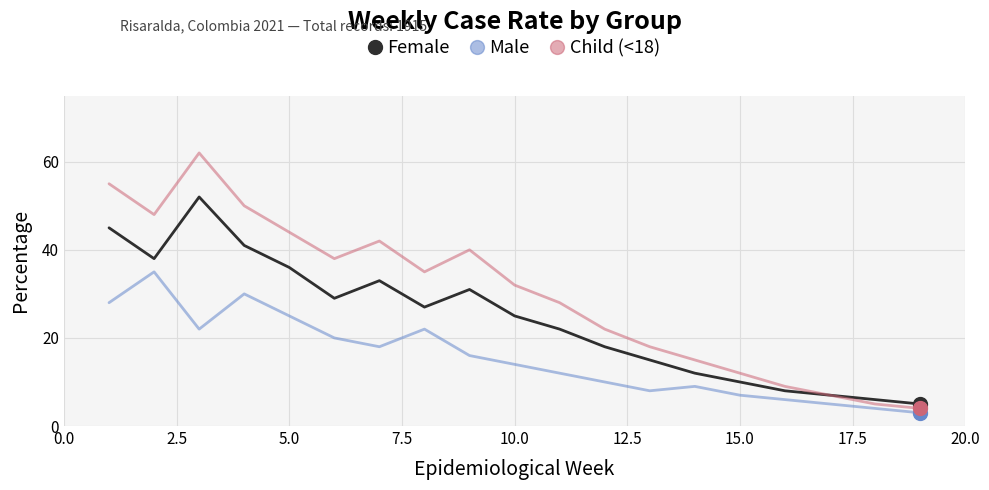

Which series has the widest spread of values?

Child (<18)